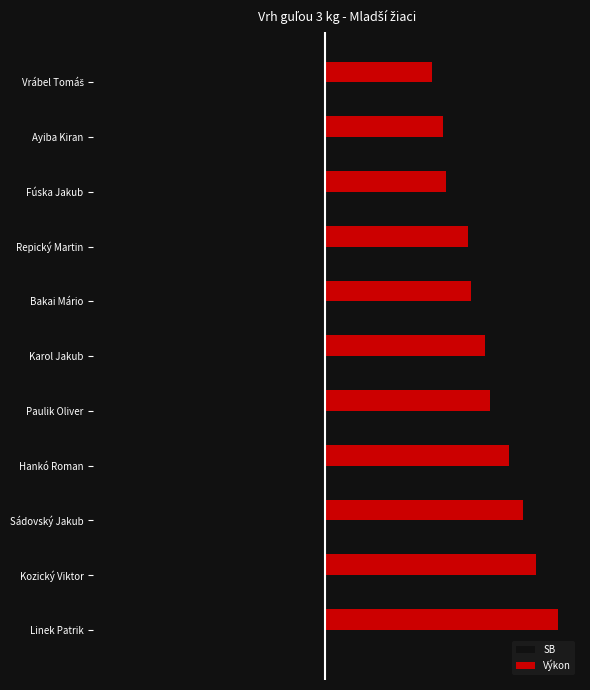

What are all the series names shown in the legend?

SB, Výkon